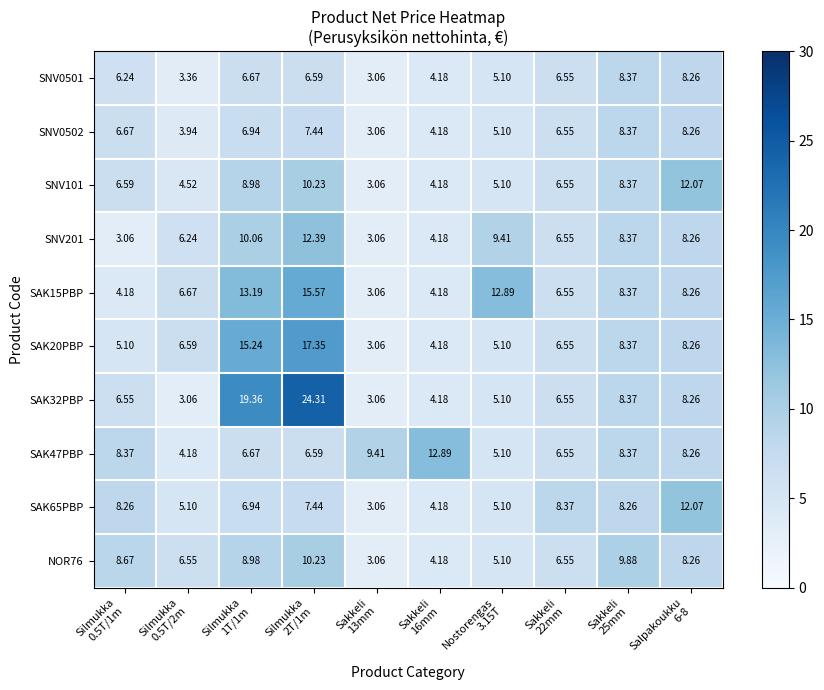

Count the number of categories in the chart.

10